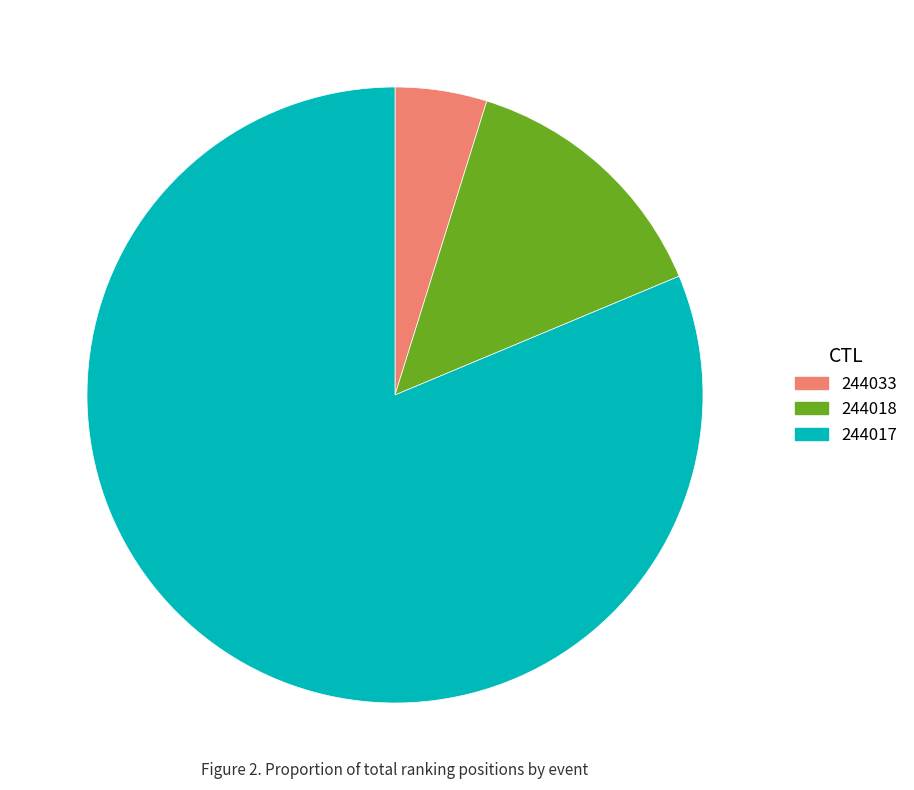

Which slice is the largest?

244017